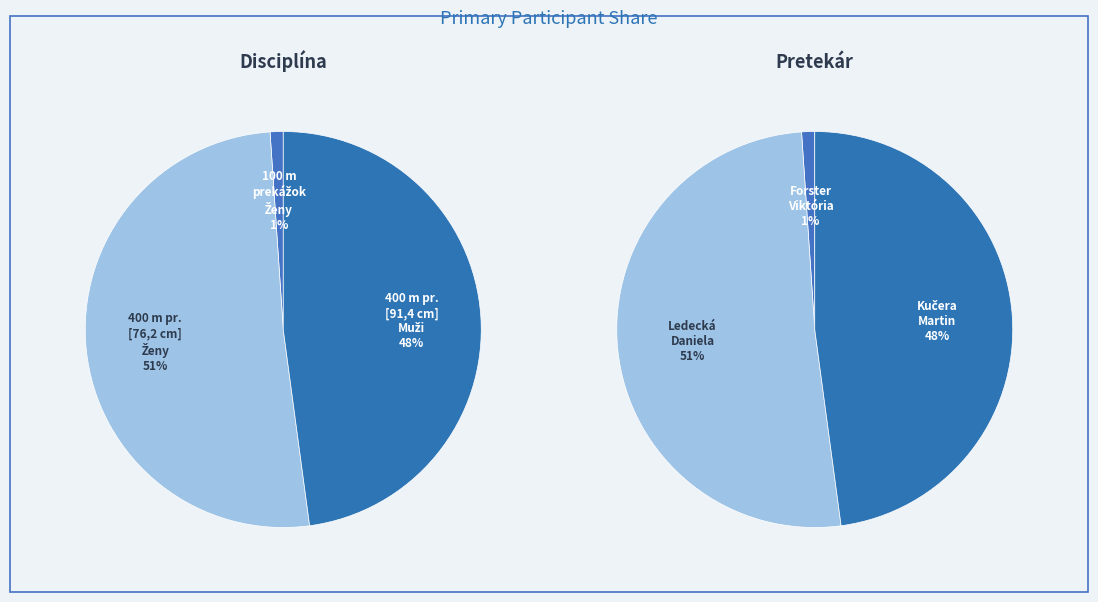

Combined, do 100 m prekážok [83,8cm] - Ženy and 400 m prekážok [76,2 cm] - Ženy account for over 50%?

Yes